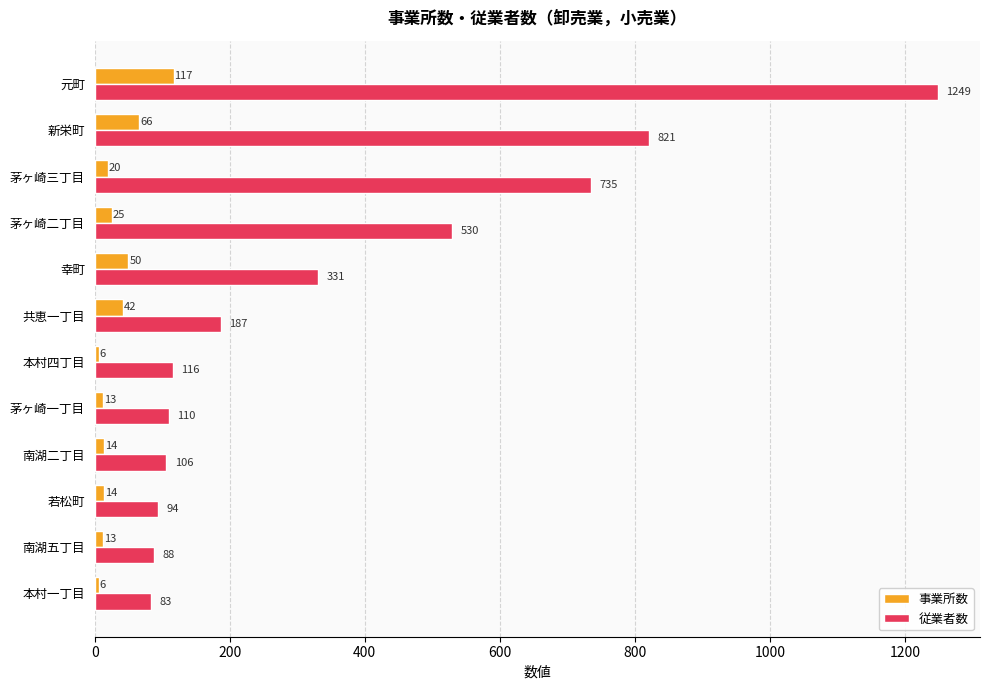

True or false: 従業者数 has a value of 1249 at 元町.

True